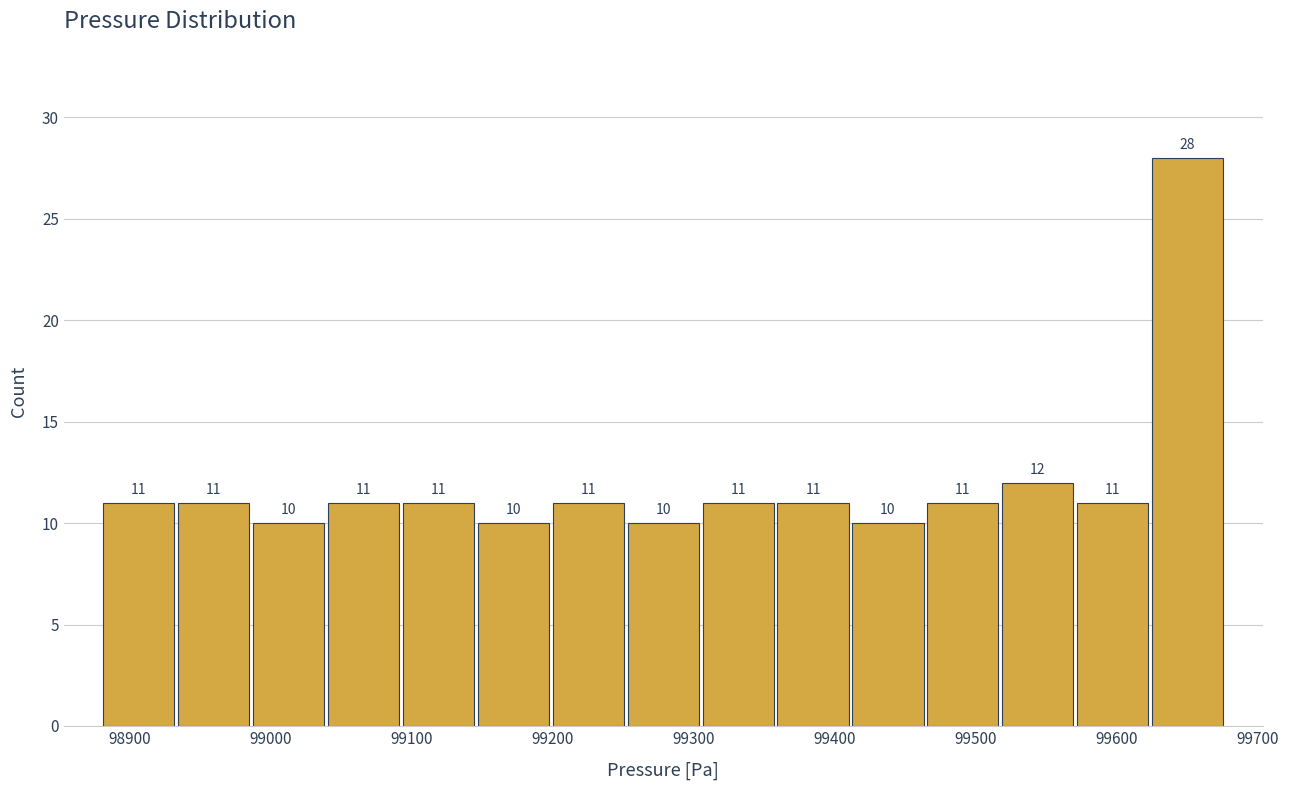

Reading left to right, transcribe this chart: for each bar, give the range it covers on the x-axis and its height. The bar edges are not printed on the chart, so give them approximately, as read against the axis.

98880 to 98930: 11
98930 to 98990: 11
98990 to 99040: 10
99040 to 99090: 11
99090 to 99150: 11
99150 to 99200: 10
99200 to 99250: 11
99250 to 99300: 10
99300 to 99360: 11
99360 to 99410: 11
99410 to 99460: 10
99460 to 99520: 11
99520 to 99570: 12
99570 to 99620: 11
99620 to 99680: 28